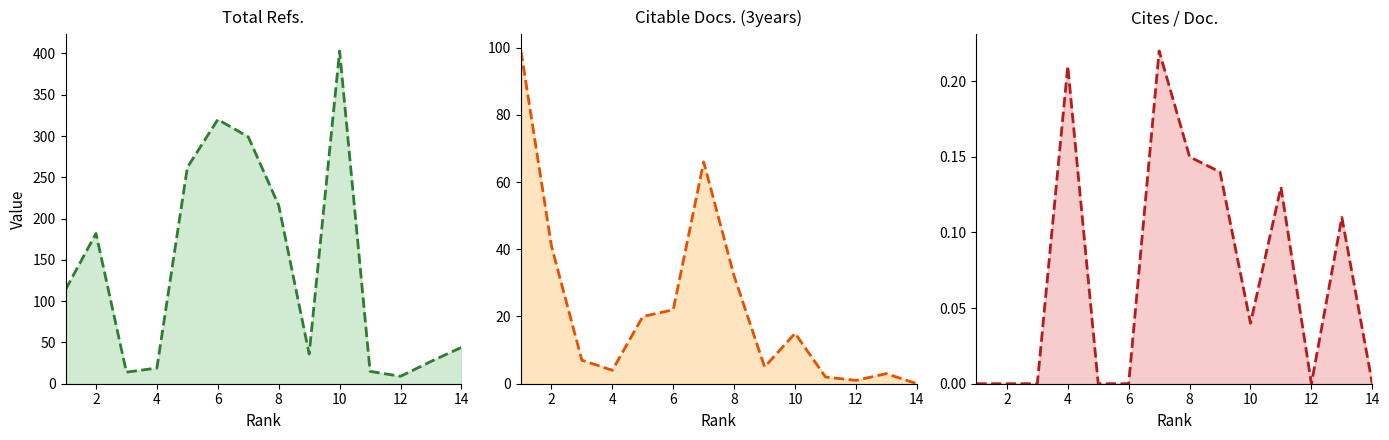

Which series has the widest spread of values?

Total Refs.